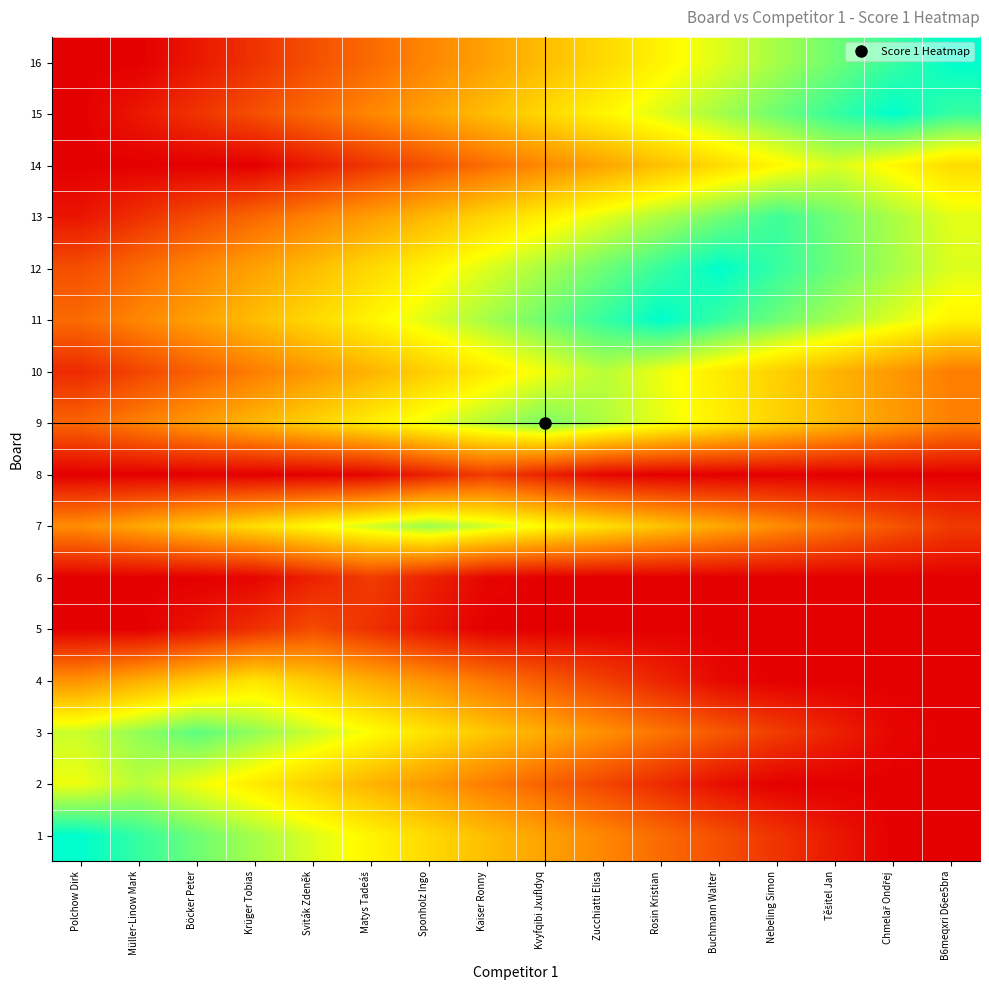

What is the difference between the highest and lowest values at Těšitel Jan?

23.2